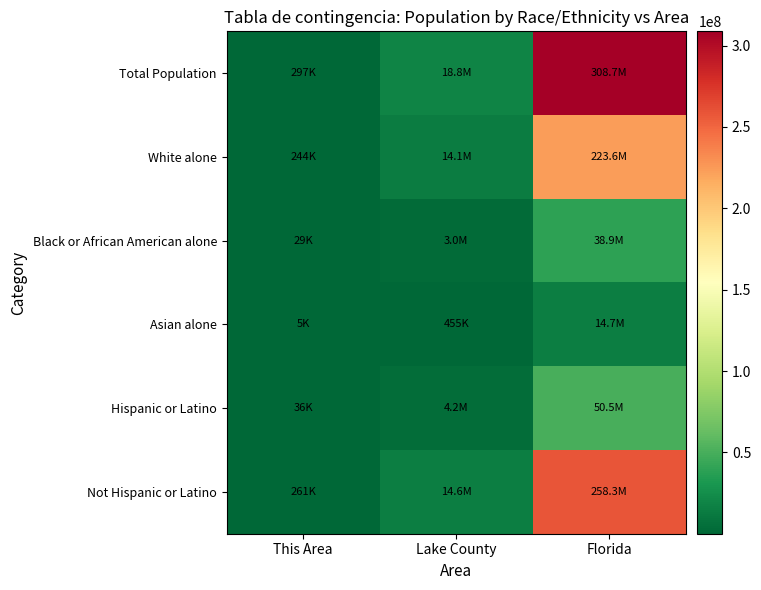

Between Lake County and This Area, which is larger?

Lake County